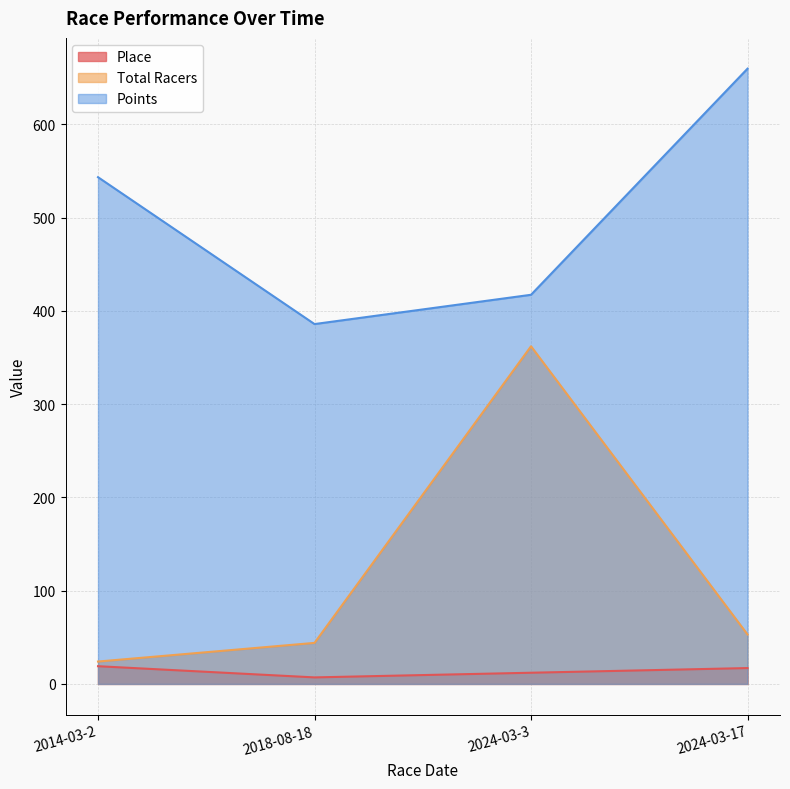

How many interior local valleys does the Points series have?

1